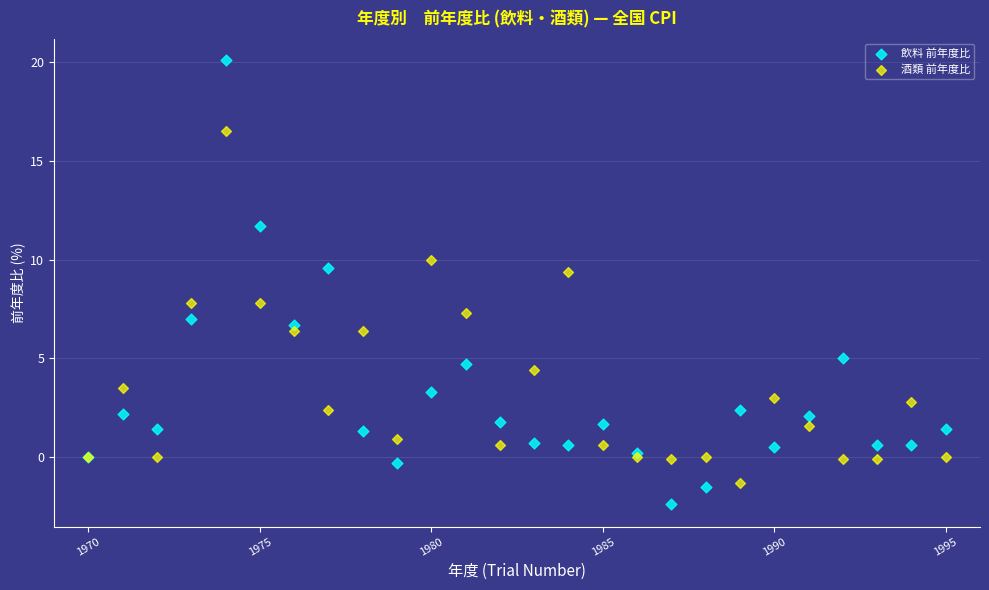

Which series contains the highest Y value?

飲料 前年度比